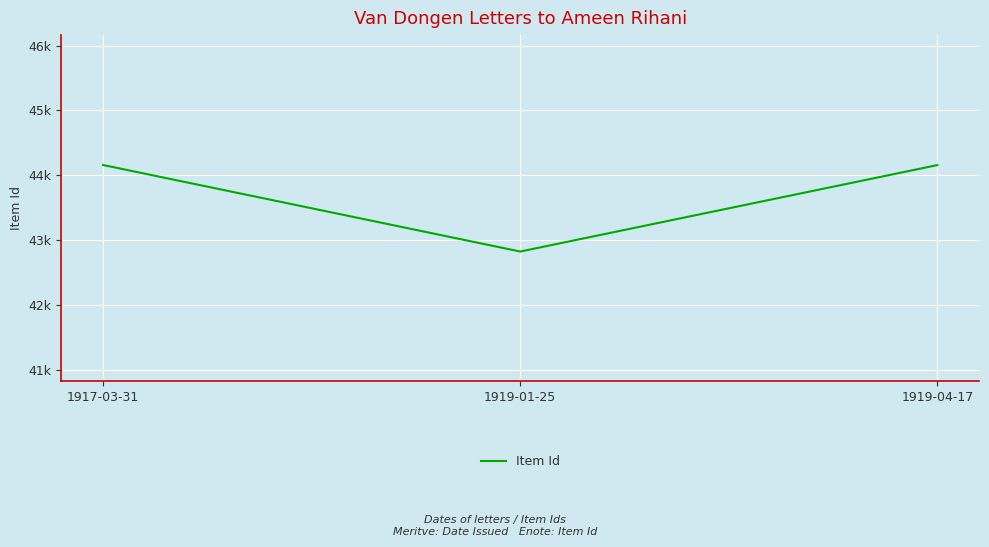

Does the chart display data point markers on the line(s)?

No